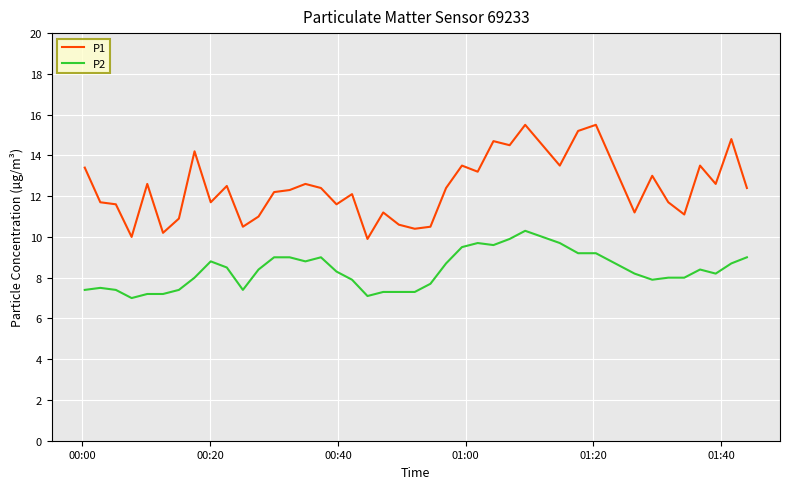

How many categories are shown in the chart?

40